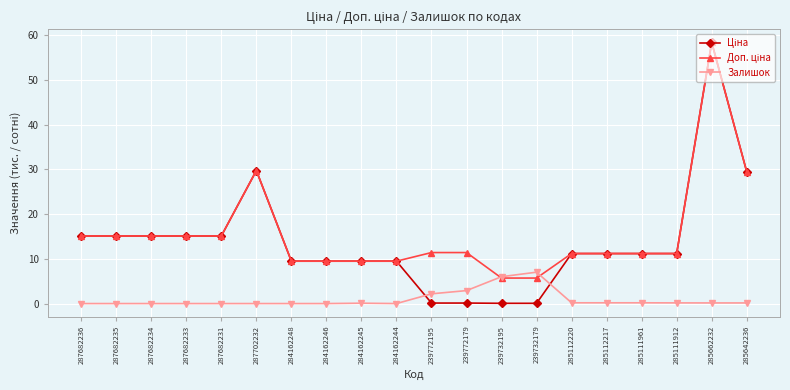

How many lines are shown in the chart?

3